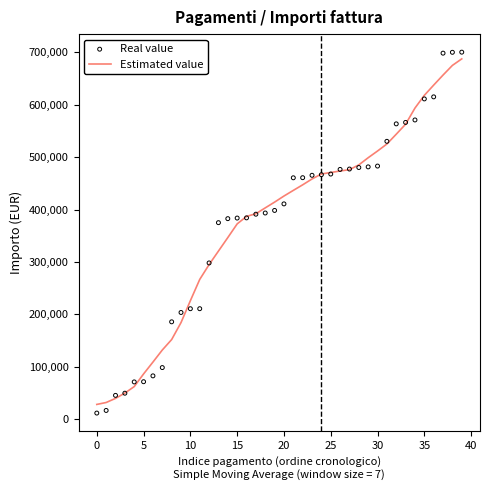

Which series has the largest total across all categories?

Estimated value